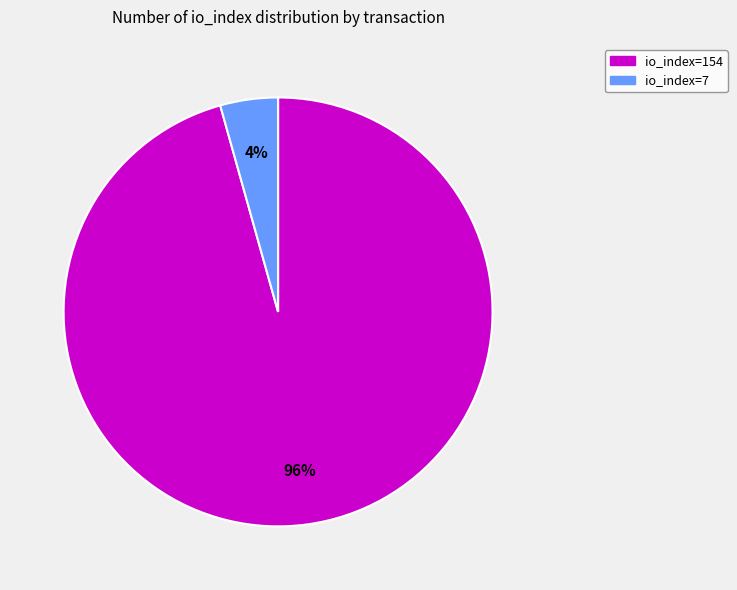

Between io_index=7 and io_index=154, which is larger?

io_index=154